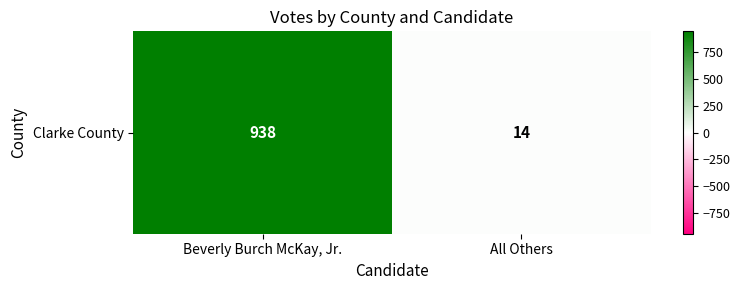

Count the values in the range 14 to 938.

2